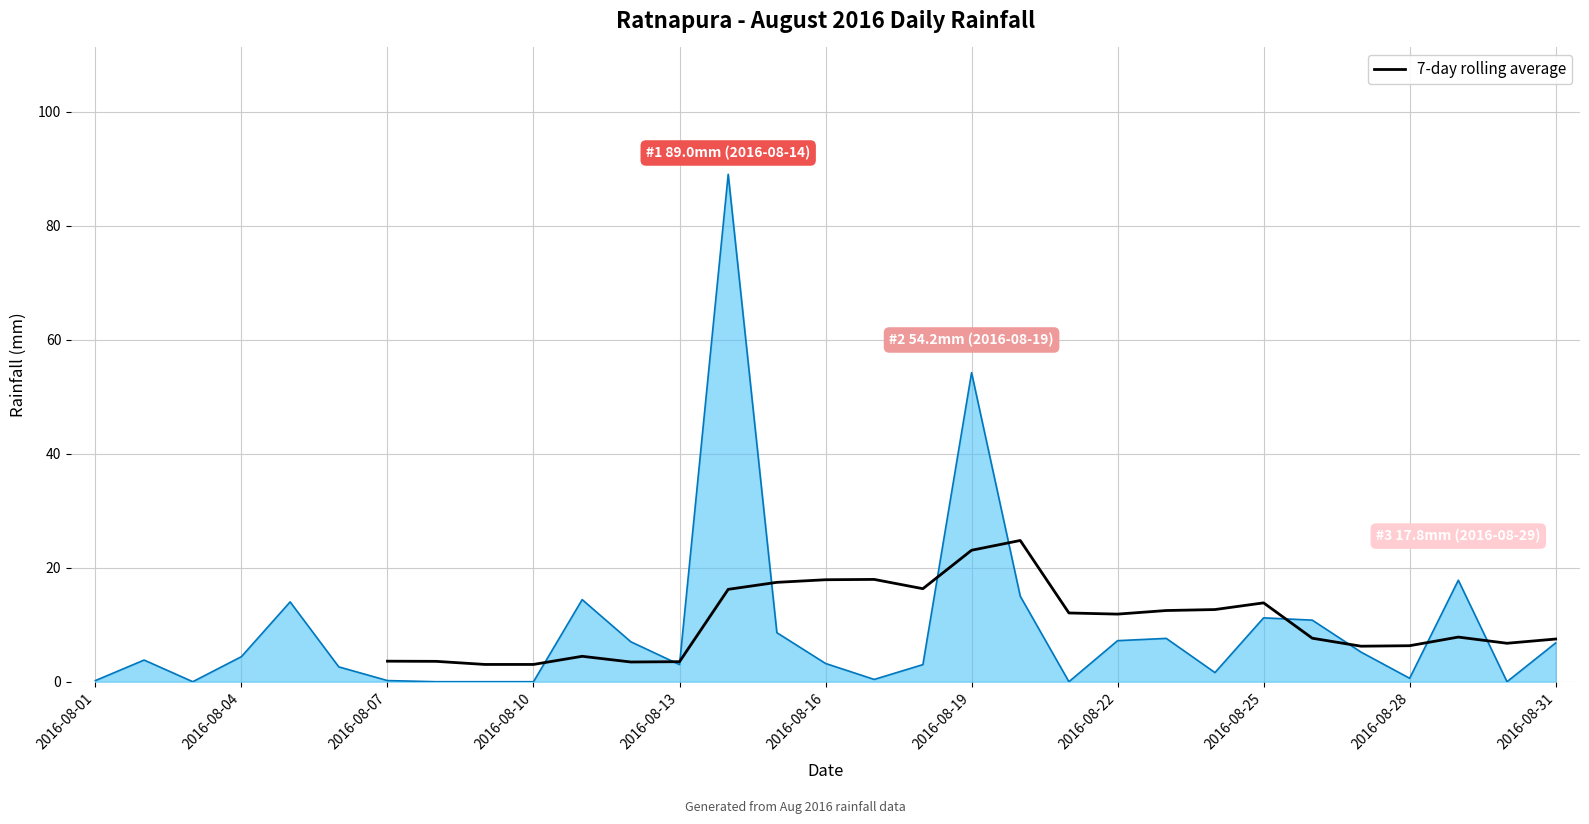

The value at 14 is 17.4. True or false?

True